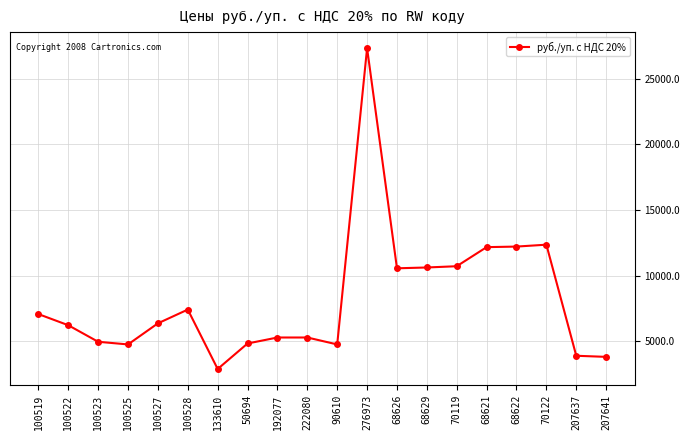

The chart shows a value of 2880.0 at 133610. True or false?

True